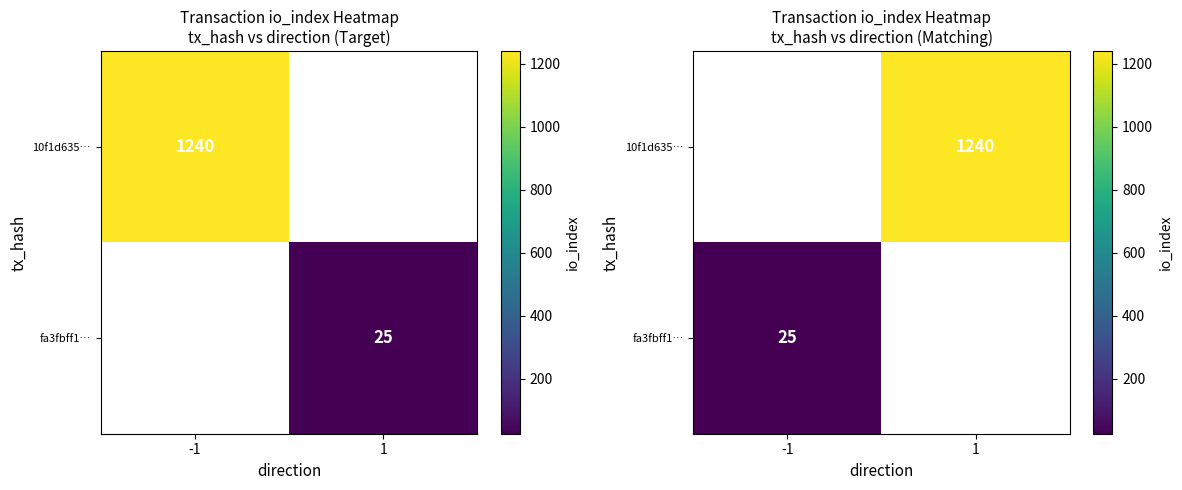

At which label does fa3fbff1… reach its peak?

-1